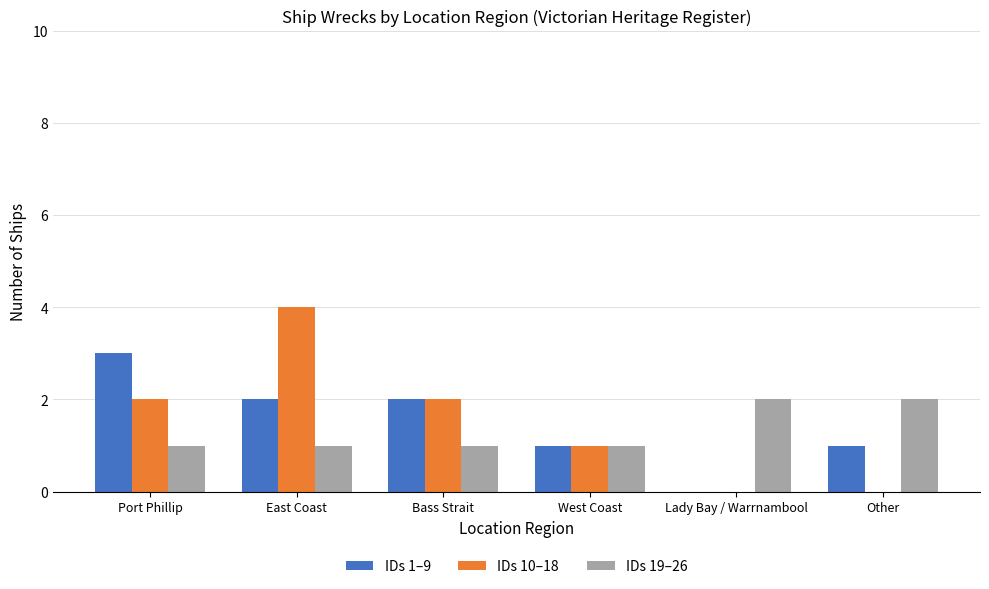

How many groups of bars are there?

6